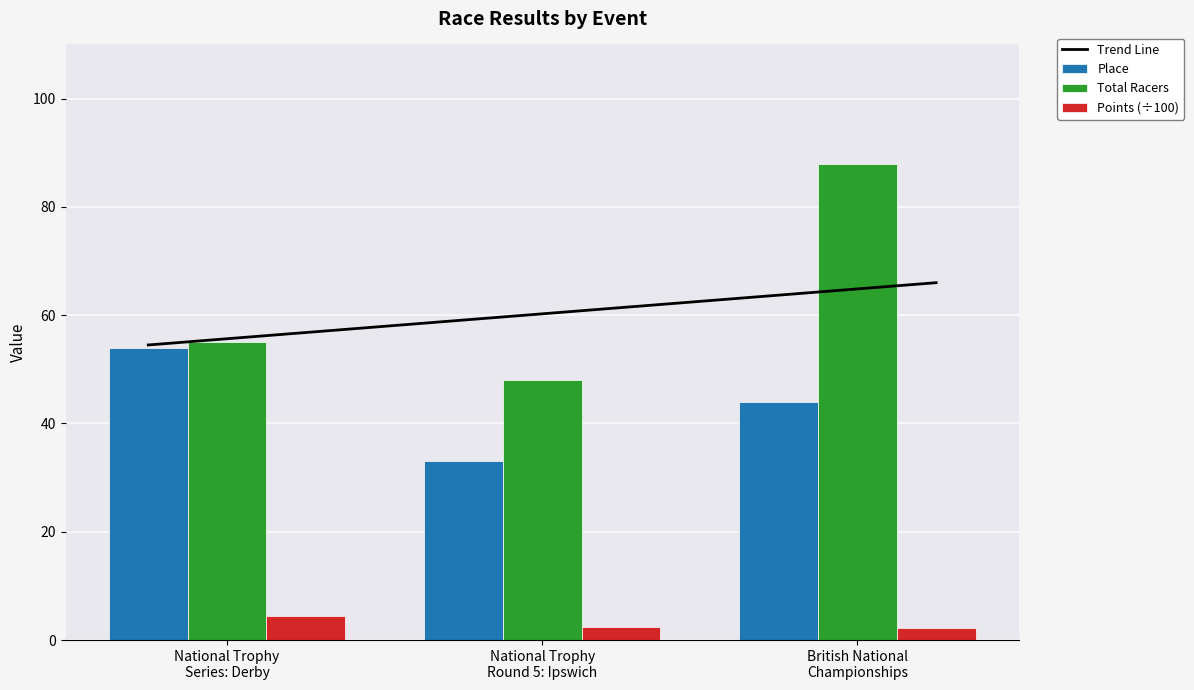

Rank the series by their average value, from highest to lowest.

Total Racers, Place, Points (÷100)